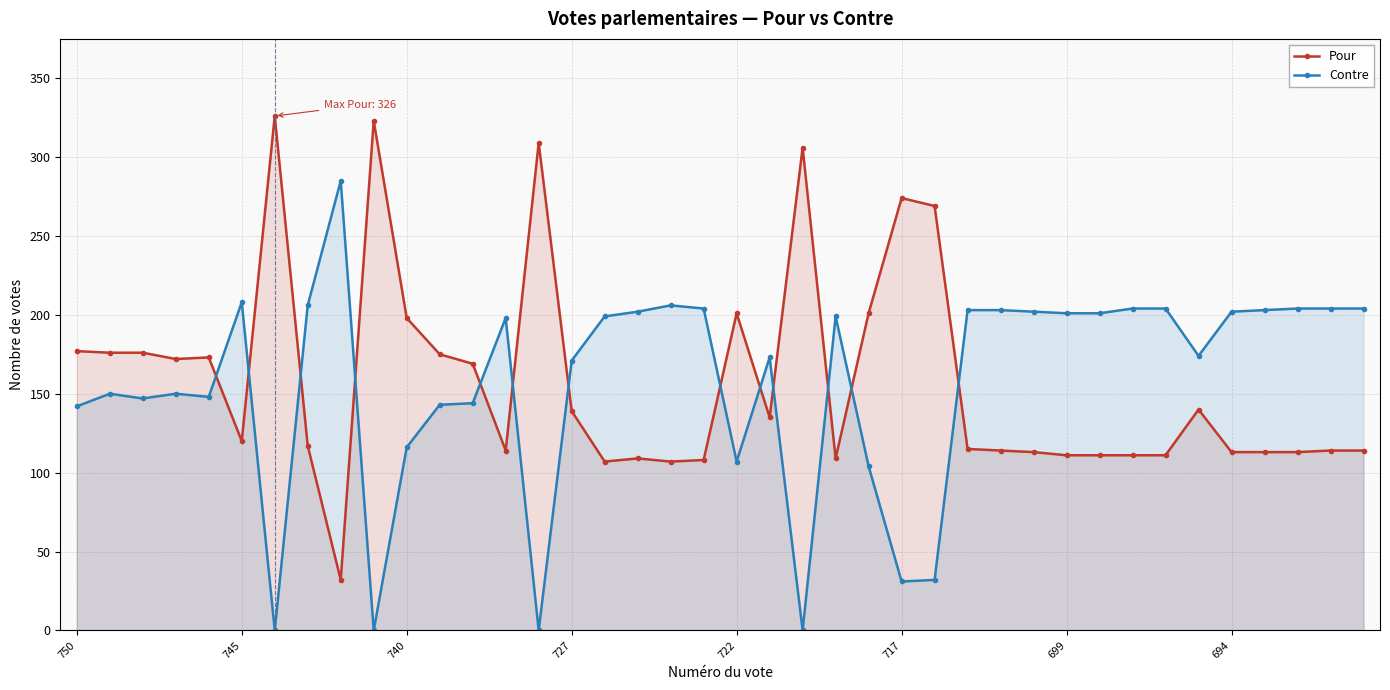

Which series ends up on top after the final intersection of Pour and Contre?

Contre